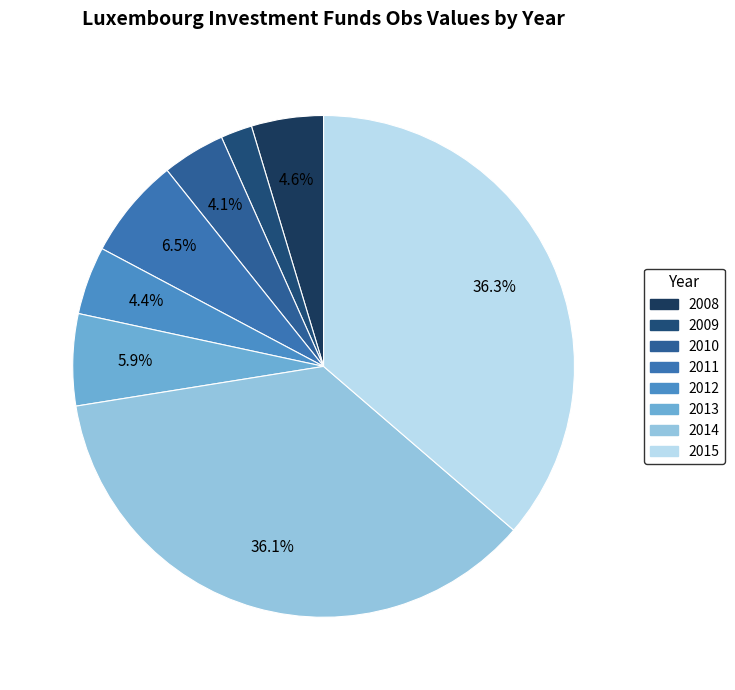

Count the number of slices in the pie.

8